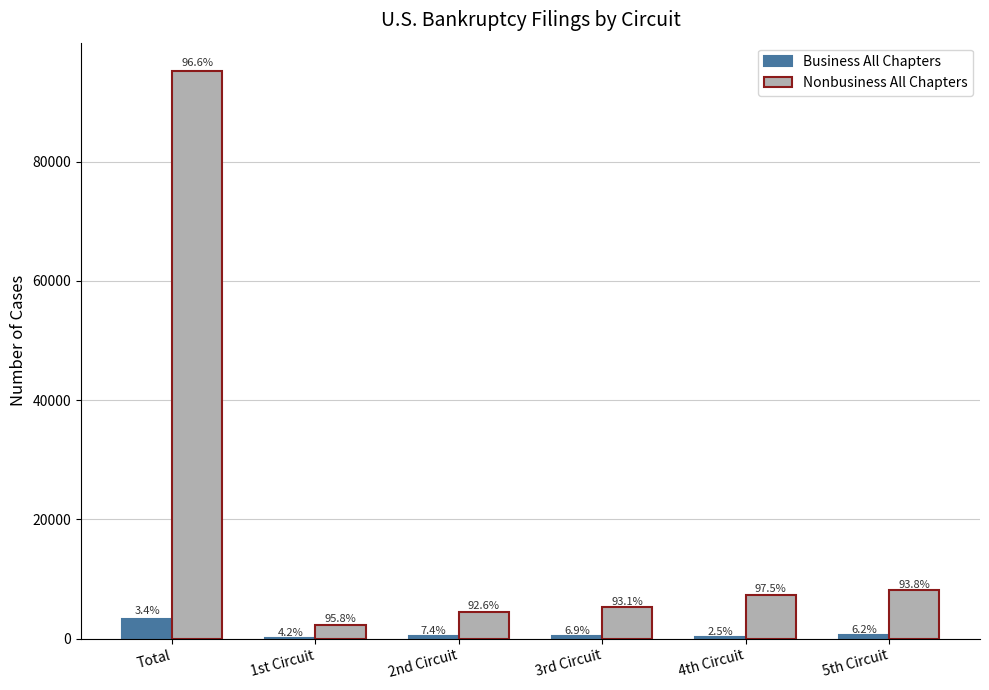

Is it true that Nonbusiness All Chapters equals 4145 at 1st Circuit?

False